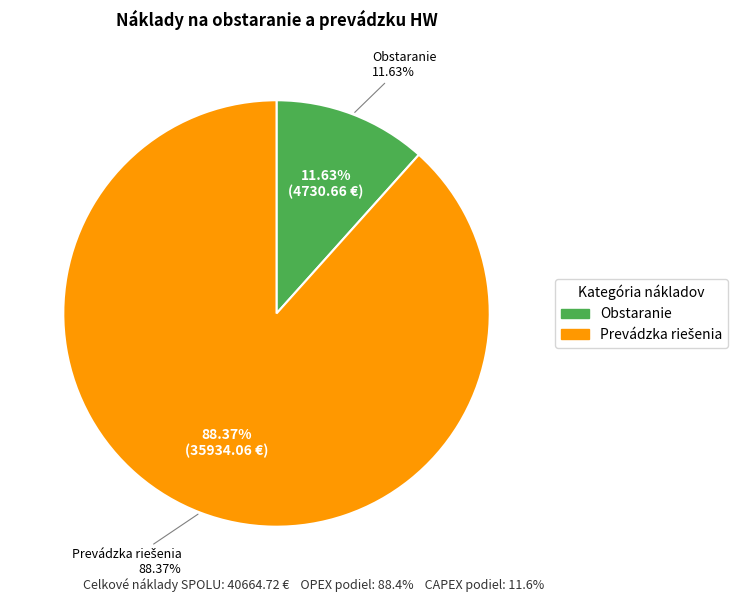

Which category has the biggest portion of the pie?

Prevádzka riešenia